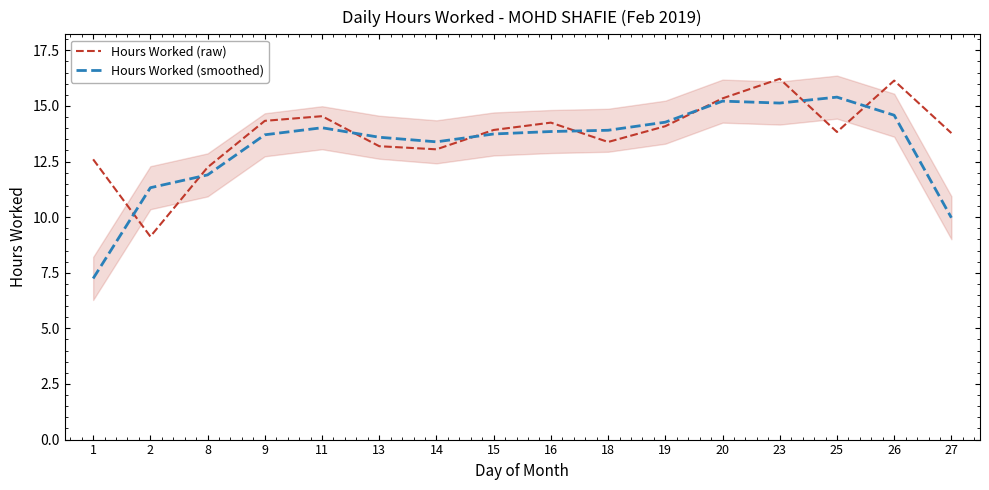

Which series has the largest total across all categories?

Hours Worked (raw)